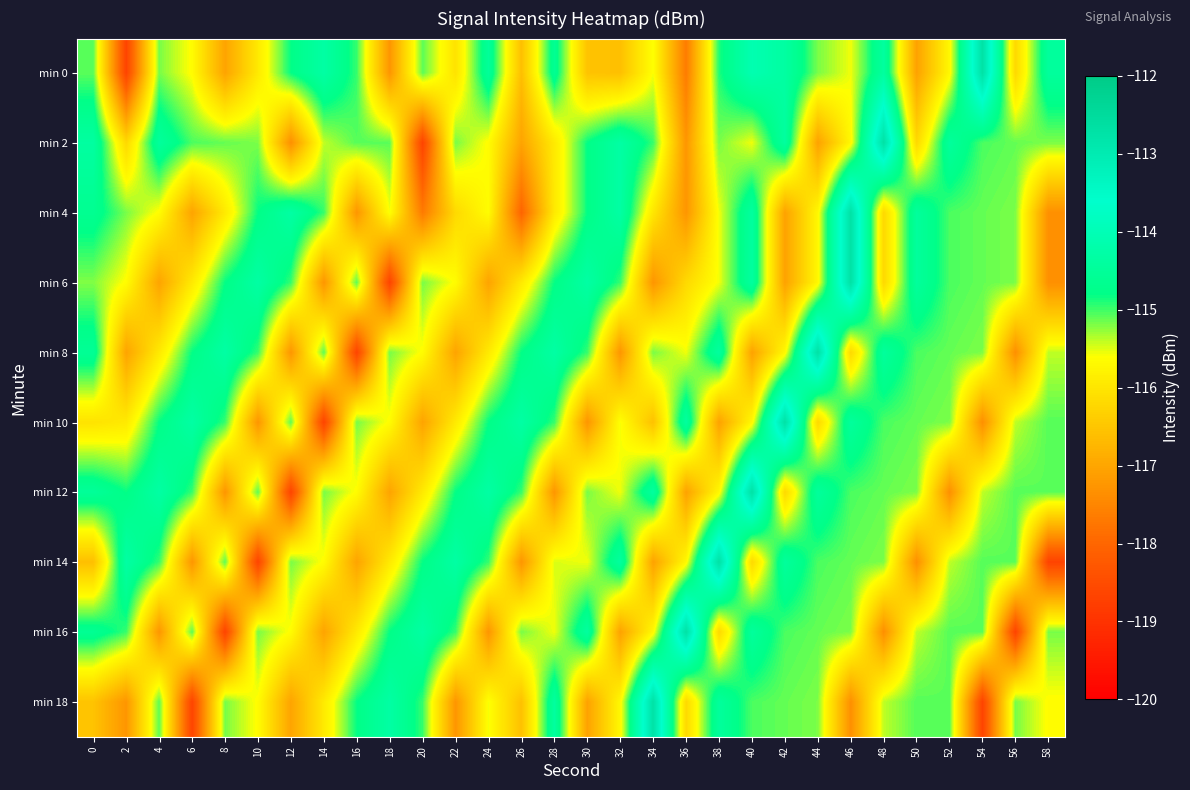

Which series has the largest range (max minus min)?

min 0